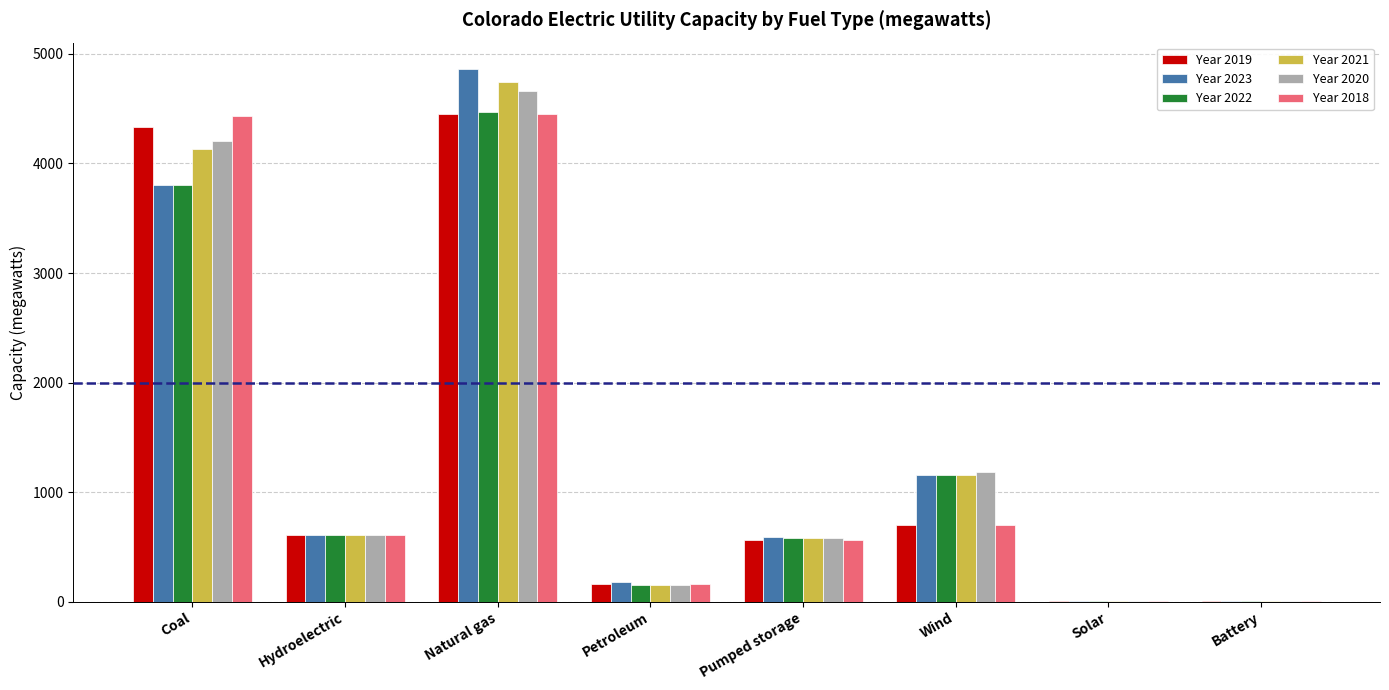

At which category is the sum across all series the highest?

Natural gas